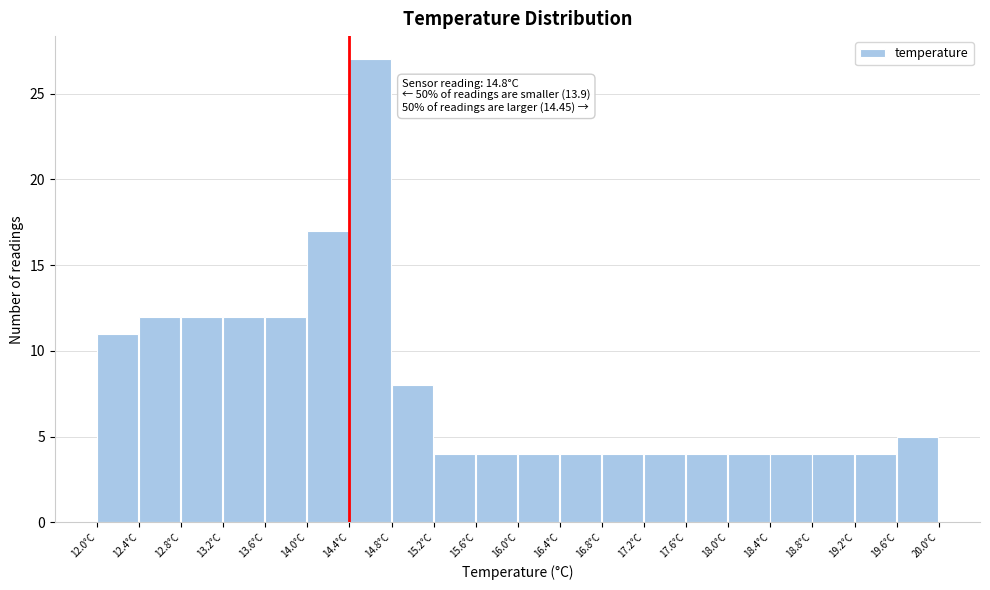

Which range on the x-axis has the tallest bar?

14.4 to 14.8